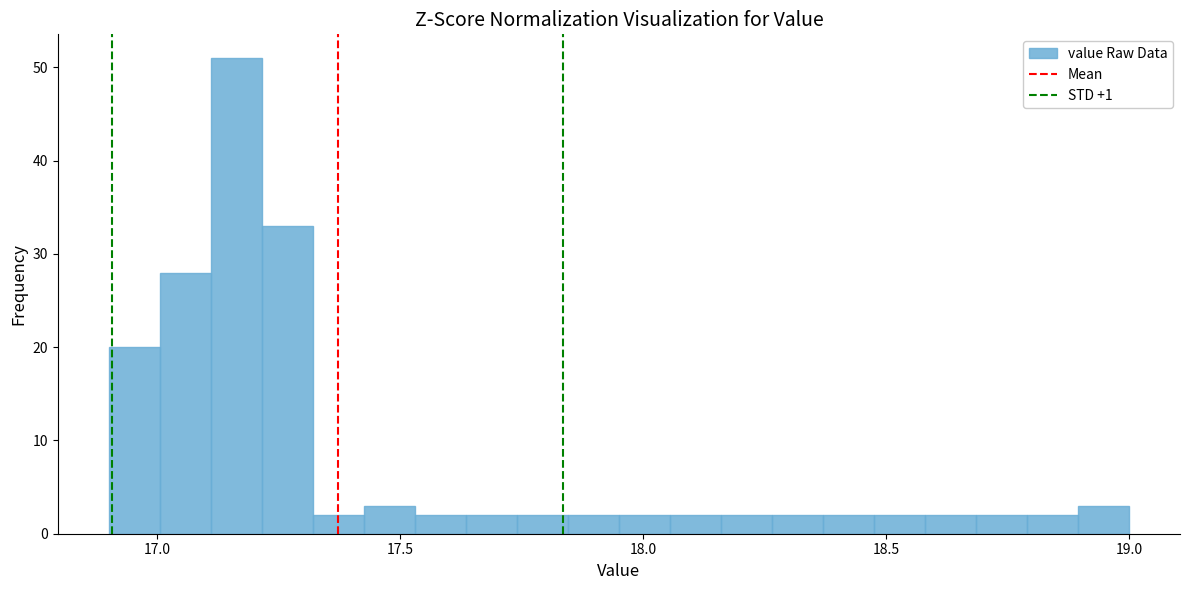

Around what value on the x-axis is the tallest bar? Give the approximate position of its centre, as read against the axis.

17.15